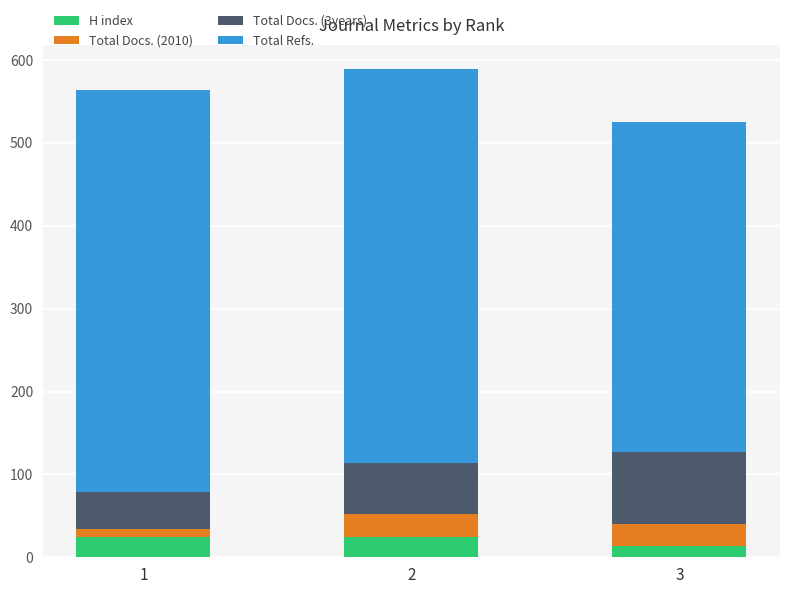

How many distinct data groups are displayed?

4